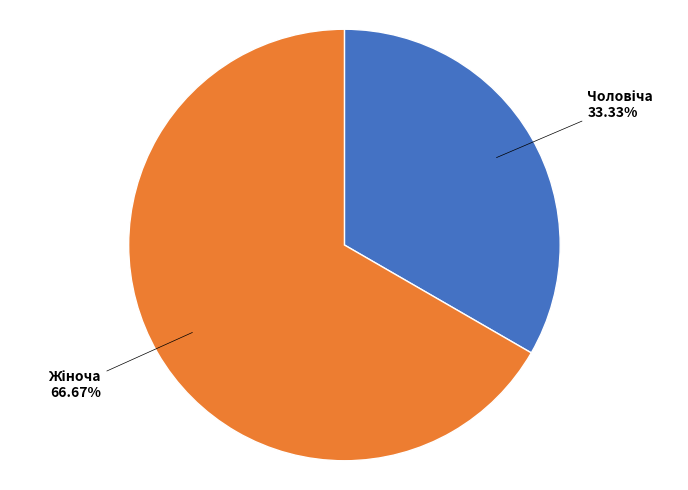

Is there any slice that represents more than half of the pie?

Yes